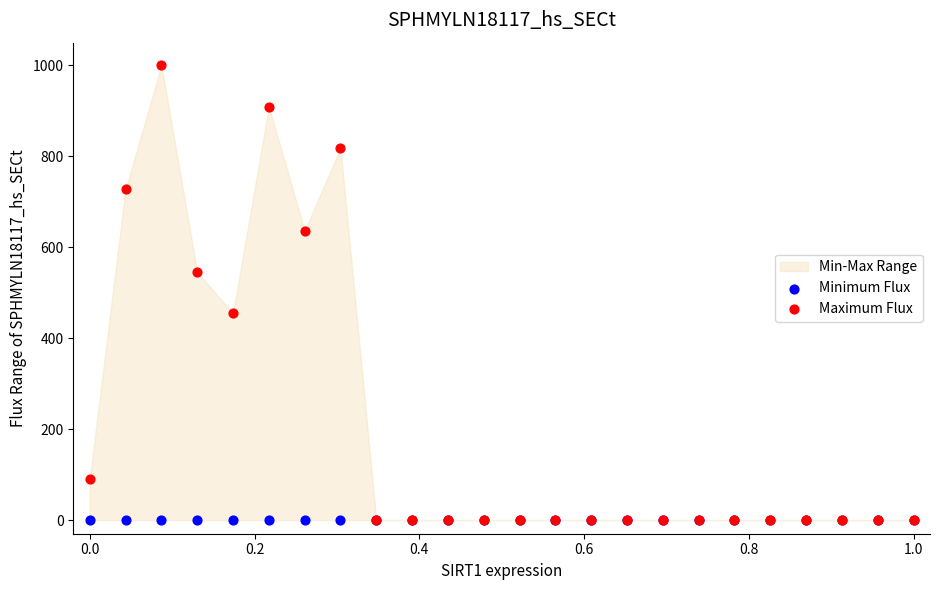

Which series contains the lowest Y value?

Minimum Flux